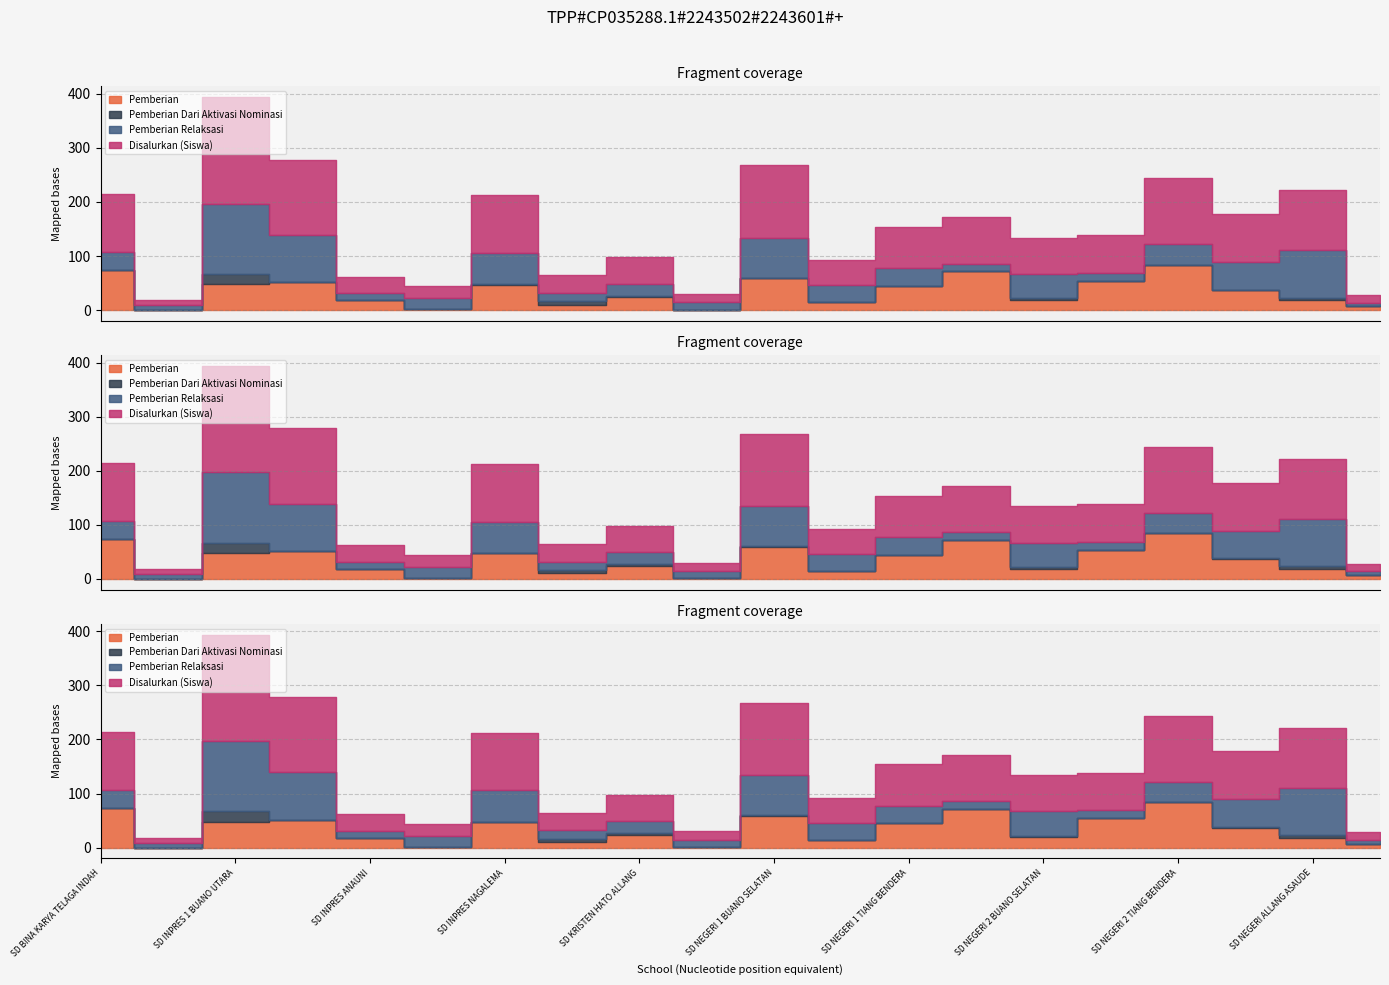

What is the average value of the Pemberian Relaksasi series?

40